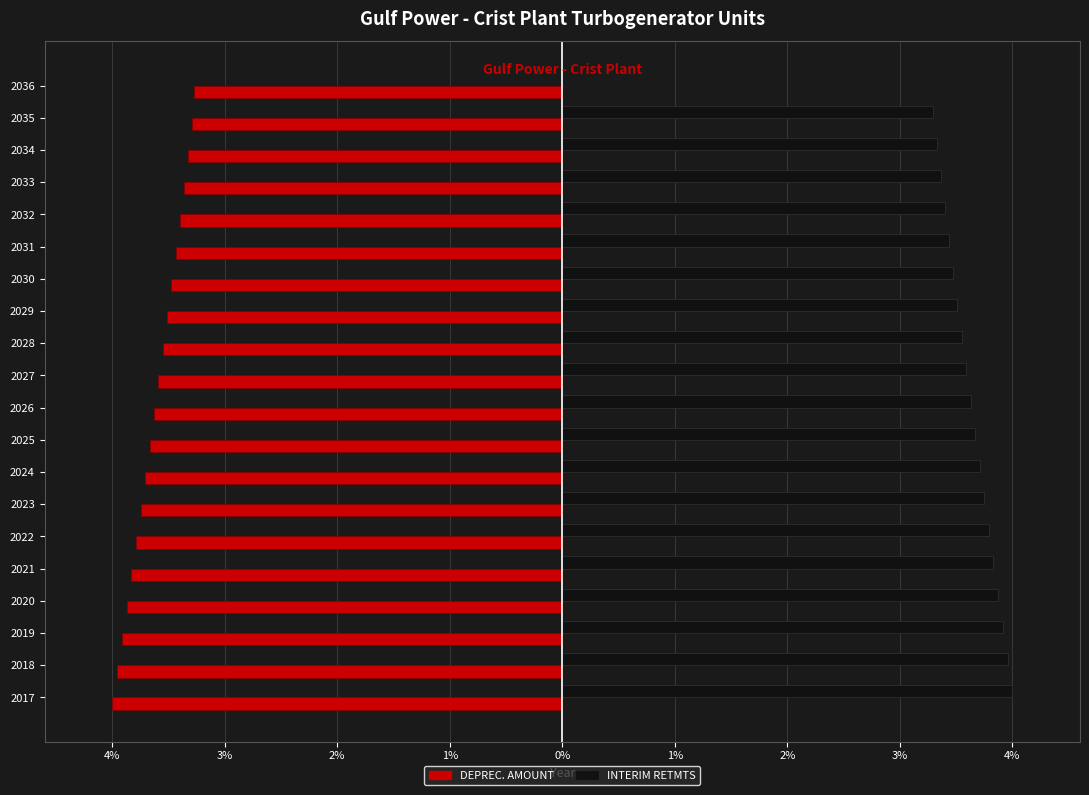

What are all the series names shown in the legend?

DEPREC. AMOUNT, INTERIM RETMTS